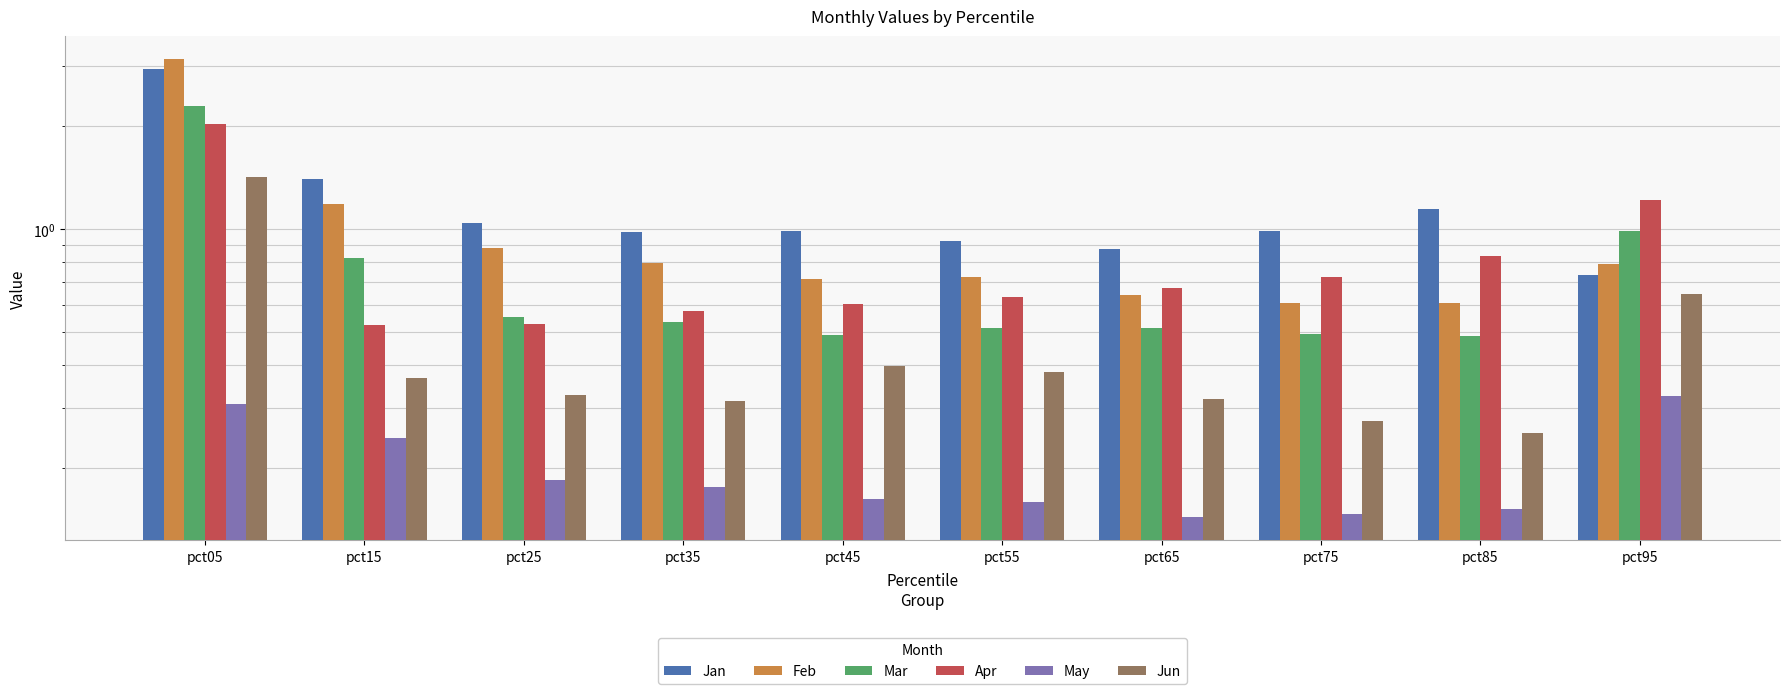

Reading left to right, extract all data points from this chart.

Jan: pct05=3.0	pct15=1.4	pct25=1.0	pct35=1.0	pct45=1.0	pct55=0.9	pct65=0.9	pct75=1.0	pct85=1.1	pct95=0.7
Feb: pct05=3.2	pct15=1.2	pct25=0.9	pct35=0.8	pct45=0.7	pct55=0.7	pct65=0.6	pct75=0.6	pct85=0.6	pct95=0.8
Mar: pct05=2.3	pct15=0.8	pct25=0.6	pct35=0.5	pct45=0.5	pct55=0.5	pct65=0.5	pct75=0.5	pct85=0.5	pct95=1.0
Apr: pct05=2.0	pct15=0.5	pct25=0.5	pct35=0.6	pct45=0.6	pct55=0.6	pct65=0.7	pct75=0.7	pct85=0.8	pct95=1.2
May: pct05=0.3	pct15=0.2	pct25=0.2	pct35=0.2	pct45=0.2	pct55=0.2	pct65=0.1	pct75=0.1	pct85=0.2	pct95=0.3
Jun: pct05=1.4	pct15=0.4	pct25=0.3	pct35=0.3	pct45=0.4	pct55=0.4	pct65=0.3	pct75=0.3	pct85=0.3	pct95=0.6